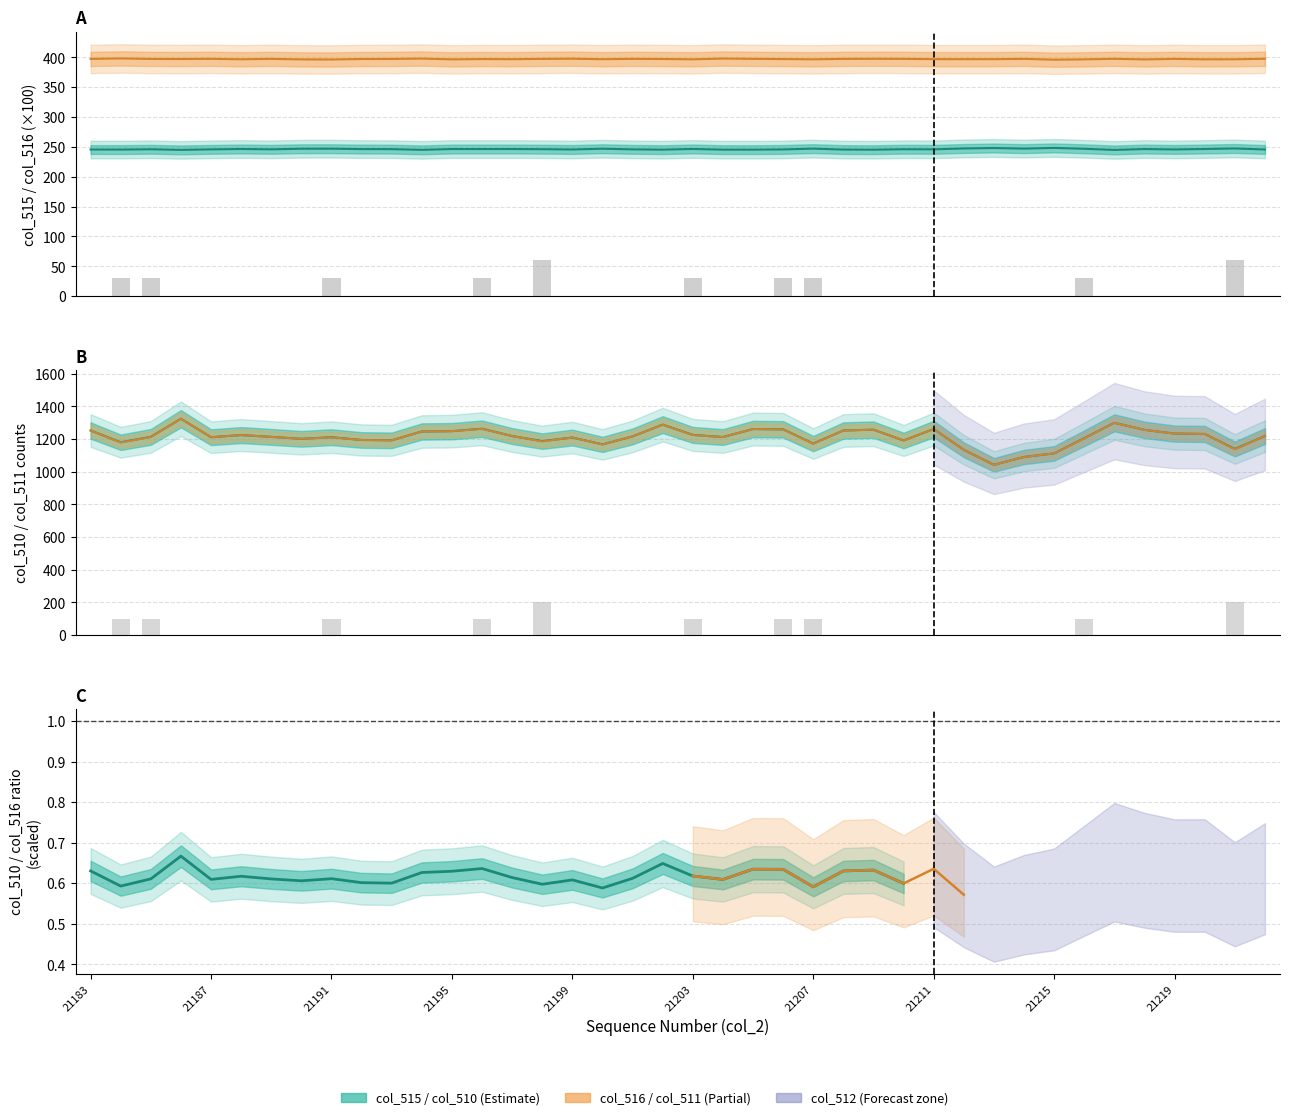

Is the value of col_512 at 21203 greater than the value of col_510 at 21216?

No